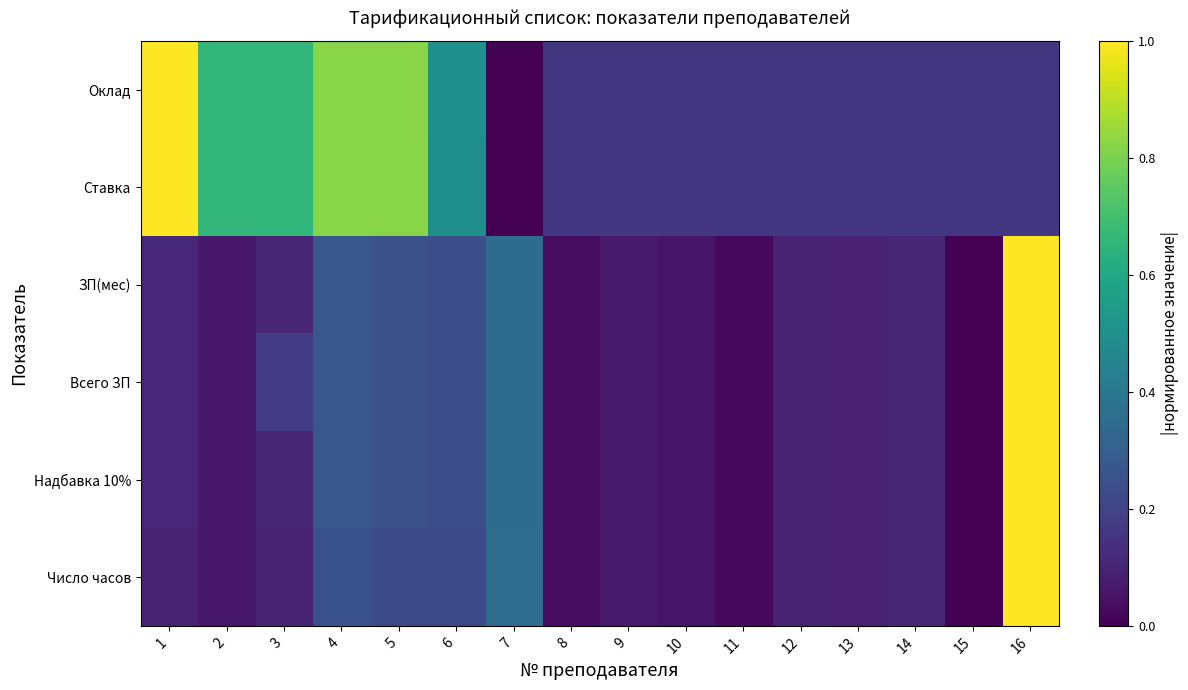

List the series in order of their peak value, lowest first.

Оклад, Ставка, ЗП(мес), Всего ЗП, Надбавка 10%, Число часов